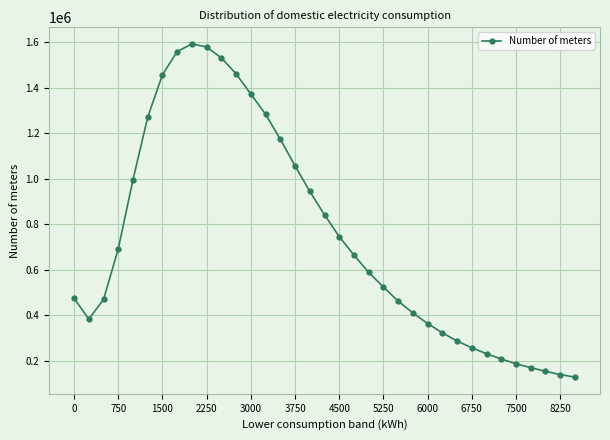

What is the value of the 25th point from the left?

363190